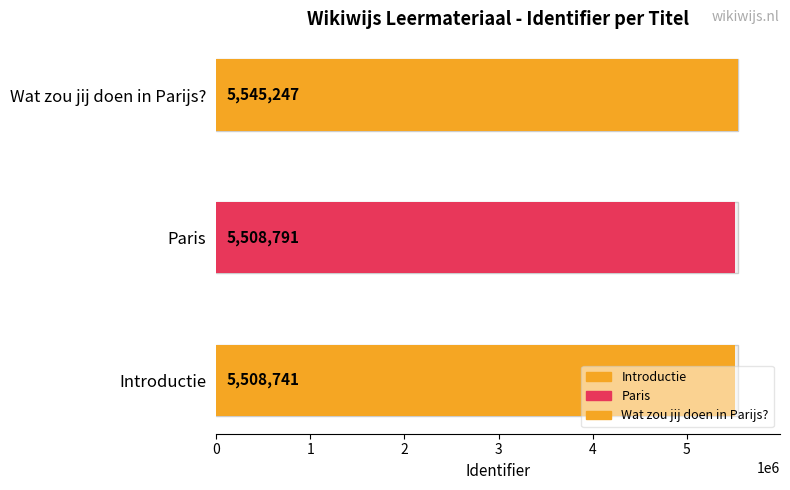

Which category has the highest value across all series?

Wat zou jij doen in Parijs?